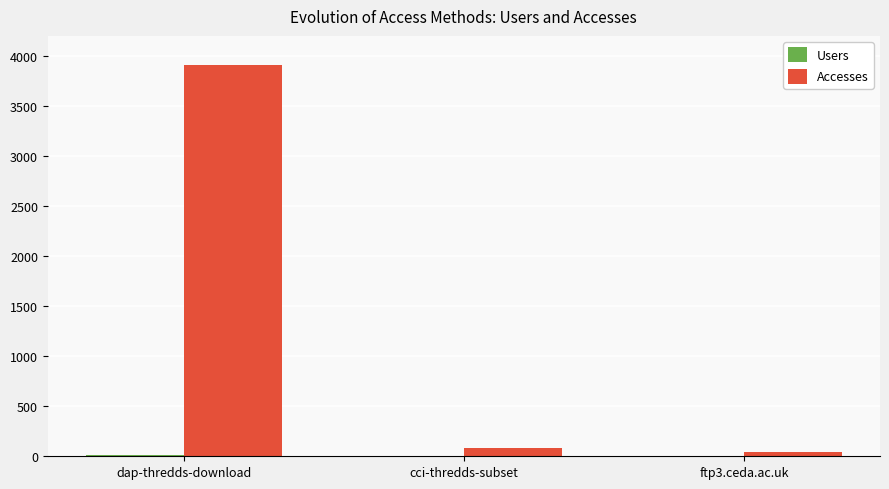

At which category is the sum across all series the highest?

dap-thredds-download